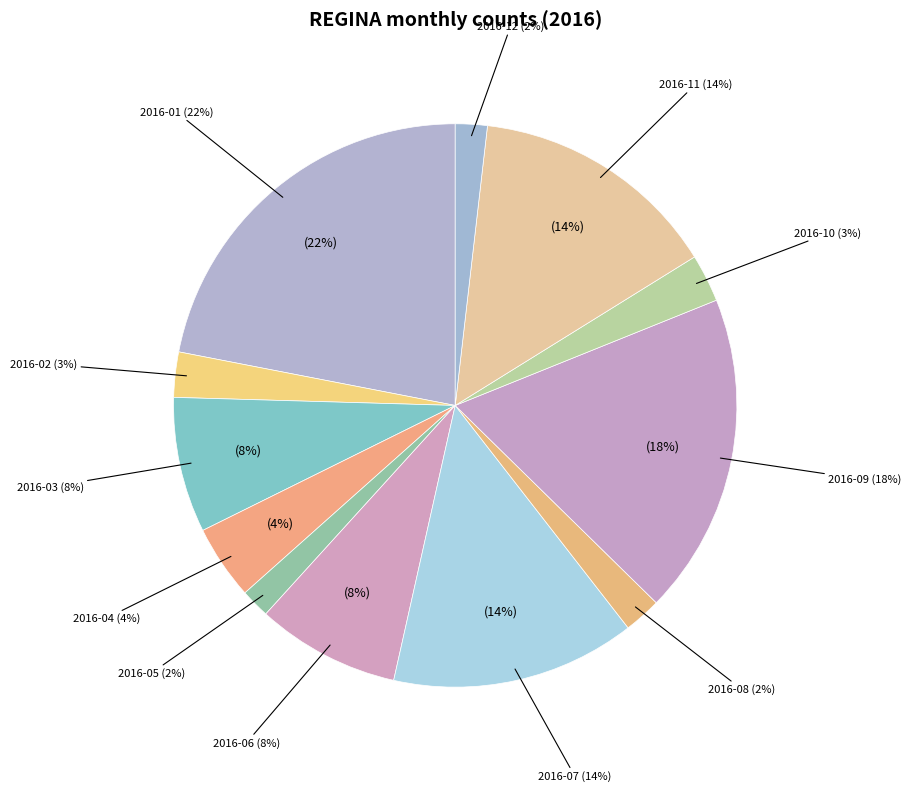

Count the number of slices in the pie.

12